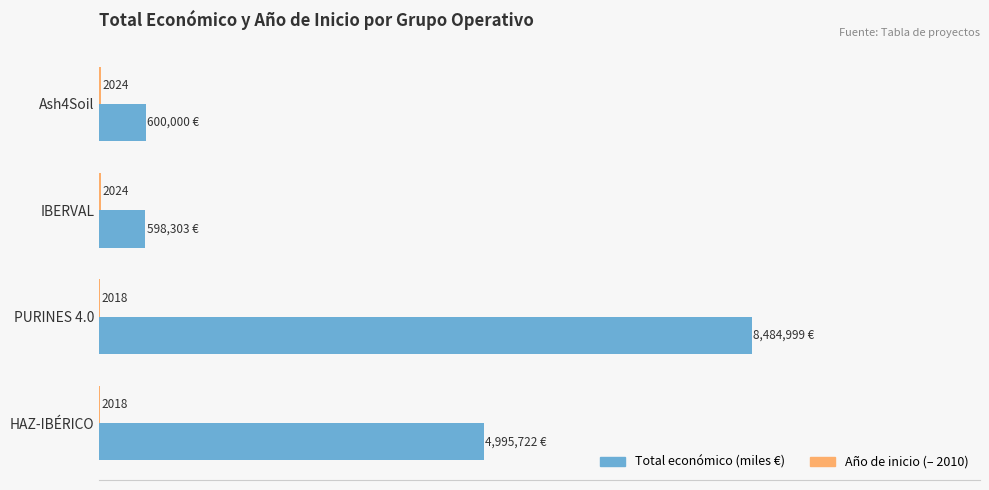

Rank the series by their average value, from lowest to highest.

Año de inicio (– 2010), Total económico (miles €)